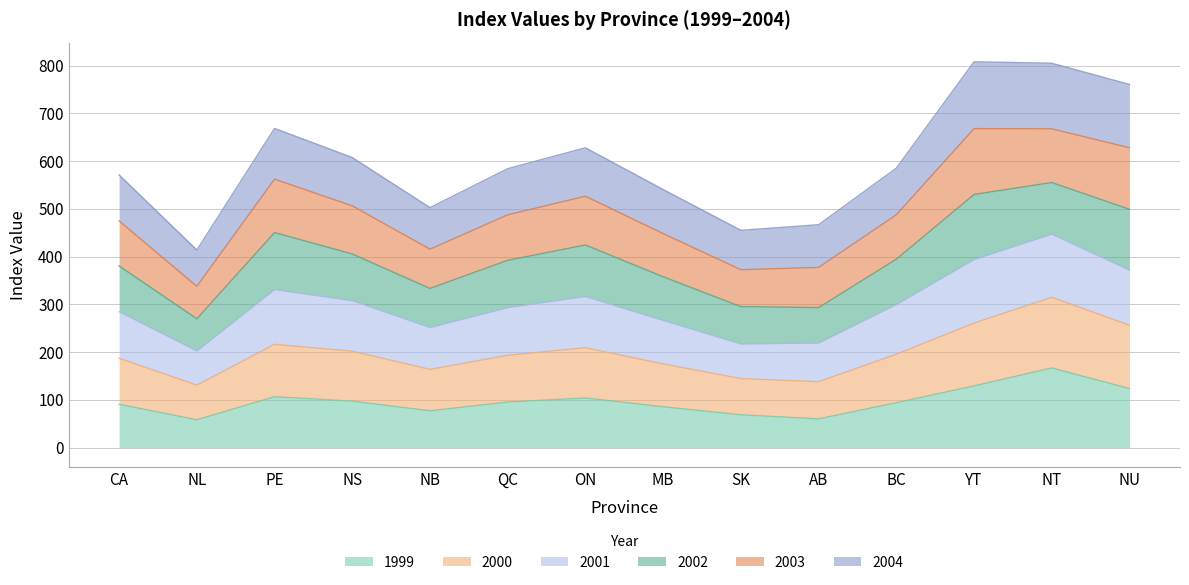

What is the smallest value displayed?

58.2